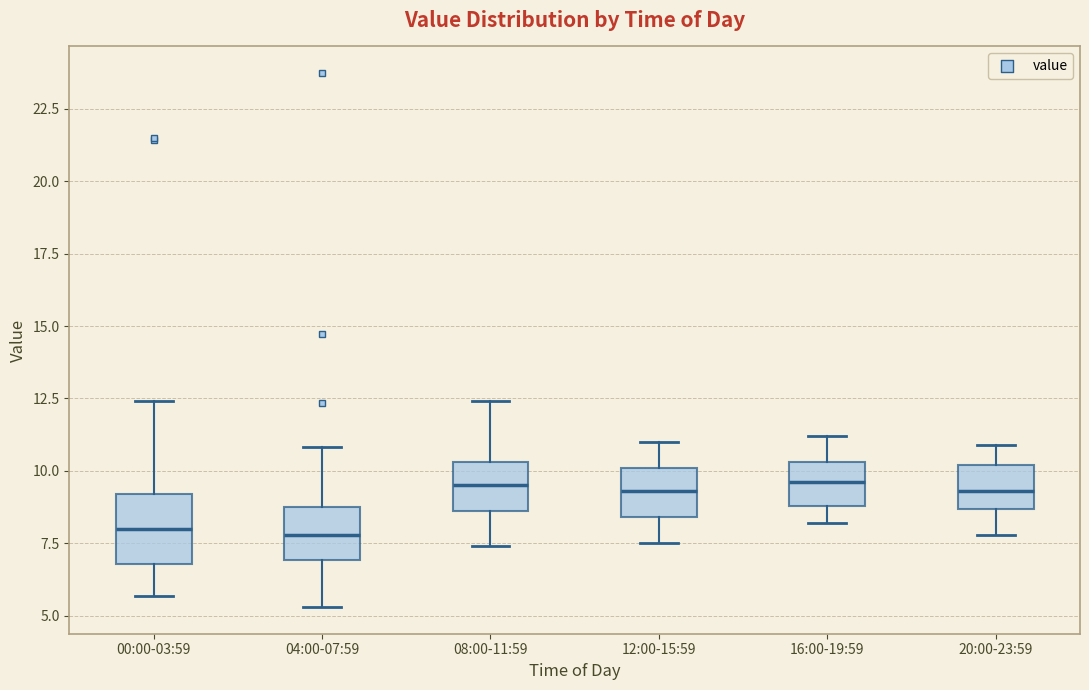

Where does the upper whisker of the box for 08:00-11:59 end on the y-axis? The values are not printed on the chart, so give them approximately, as read against the axis.

12.5